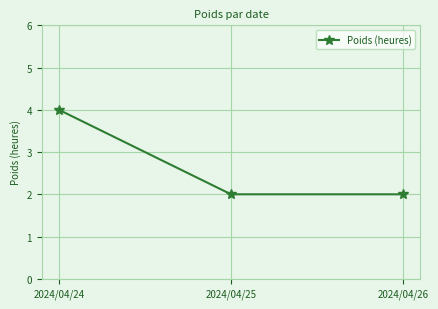

Reading left to right, list all the values displayed in this chart.

2024/04/24=4	2024/04/25=2	2024/04/26=2